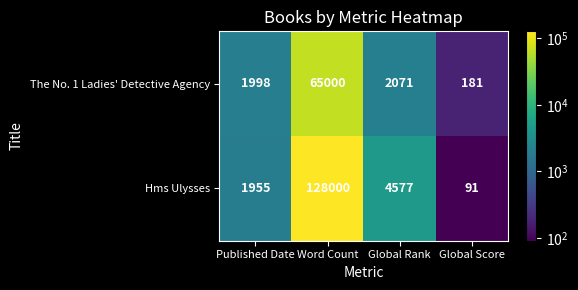

True or false: The No. 1 Ladies' Detective Agency has a value of 103858 at Word Count.

False